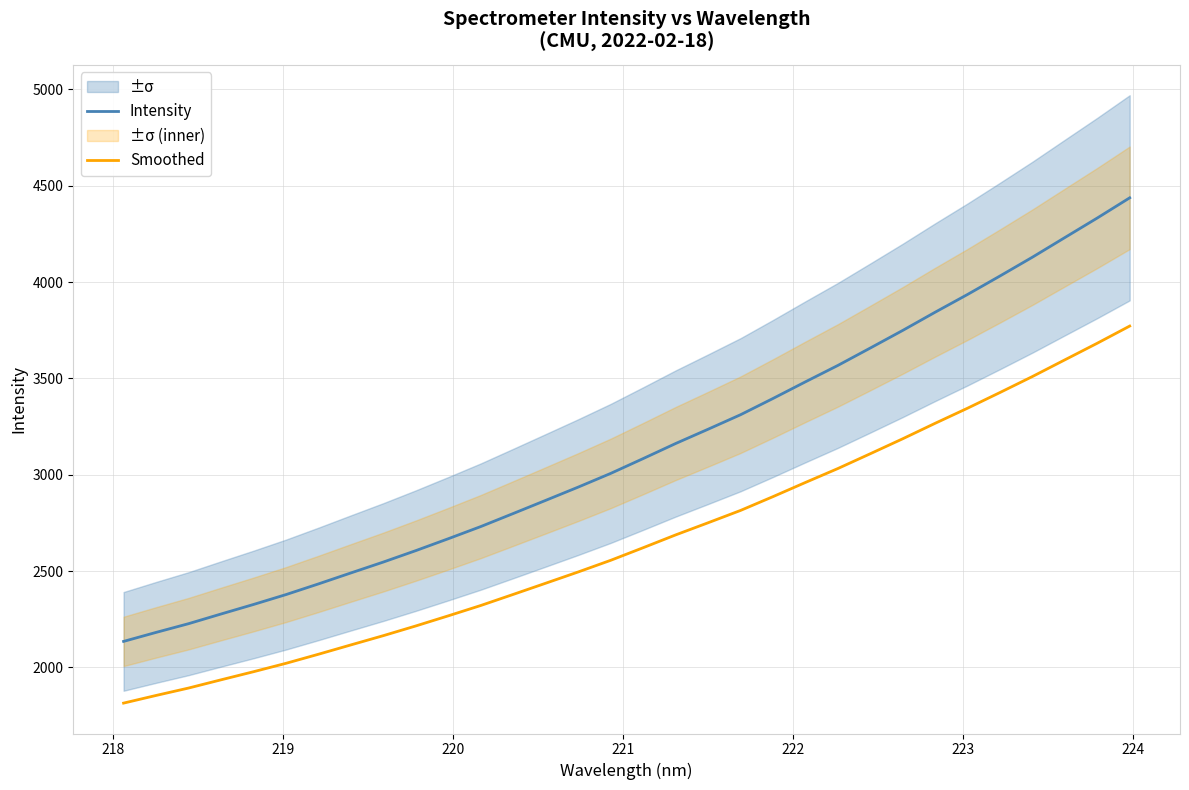

True or false: Smoothed and Intensity cross at least once.

False